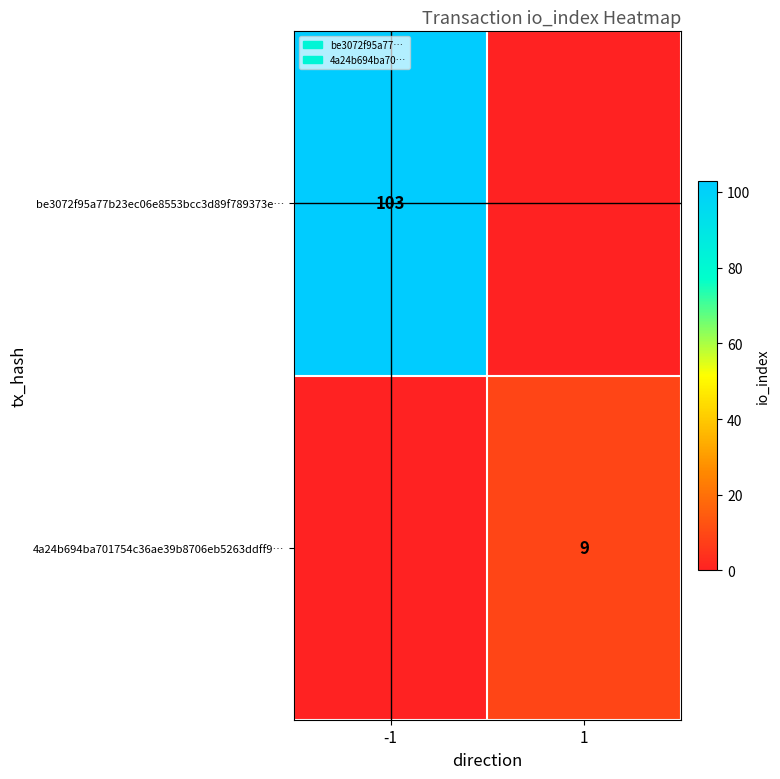

Is it true that be3072f95a77b23ec06e8553bcc3d89f789373e… equals 103 at -1?

True